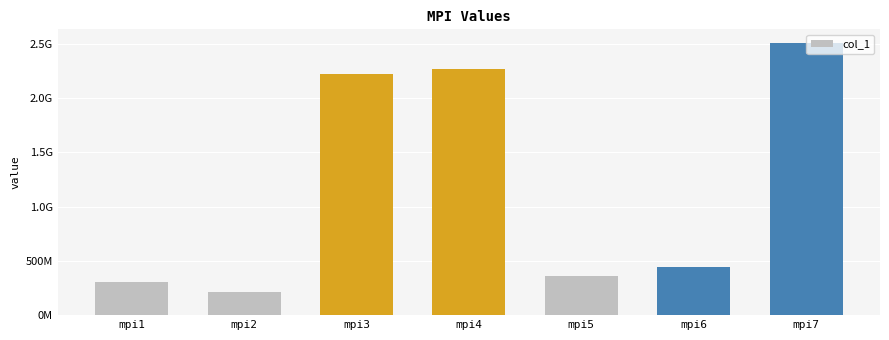

Are the bars horizontal?

No